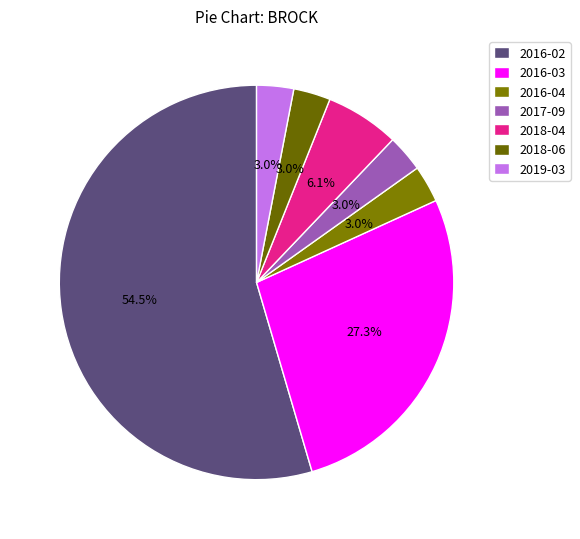

Which category accounts for the majority?

2016-02